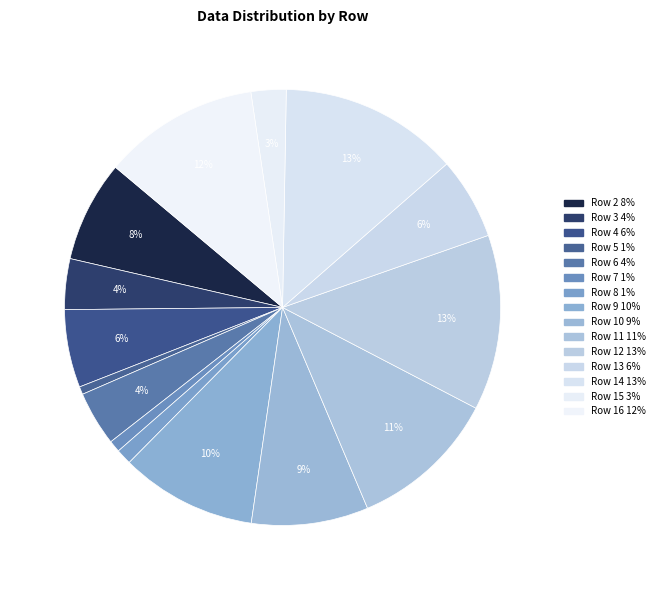

What portion of the pie excludes Row 4?

94.2%